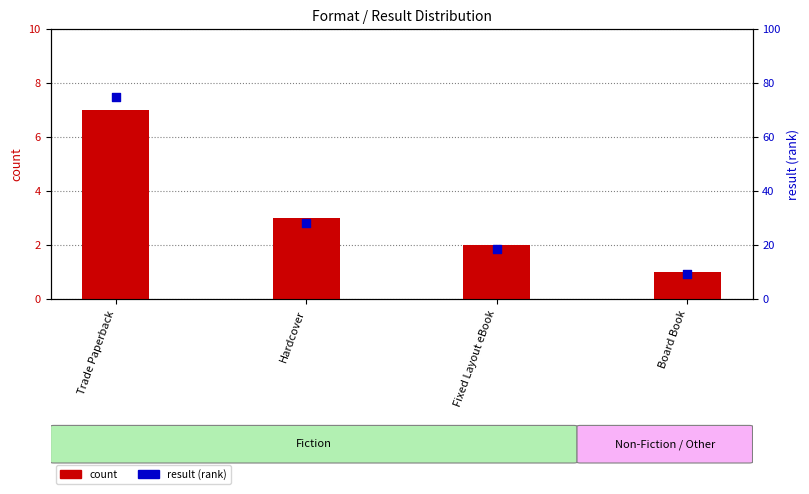

Which series contains the highest Y value?

result (rank)